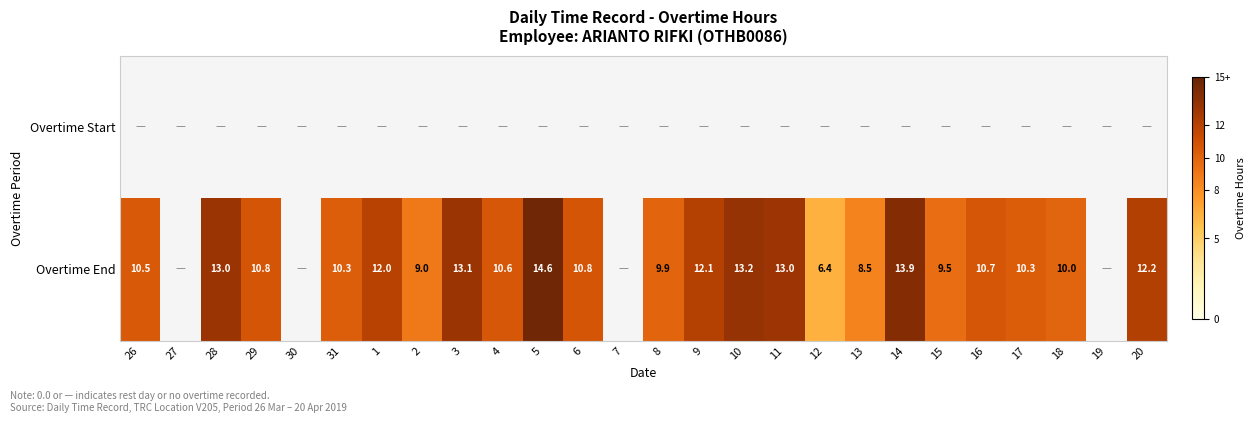

Is it true that Overtime End equals 15.7 at 15?

False